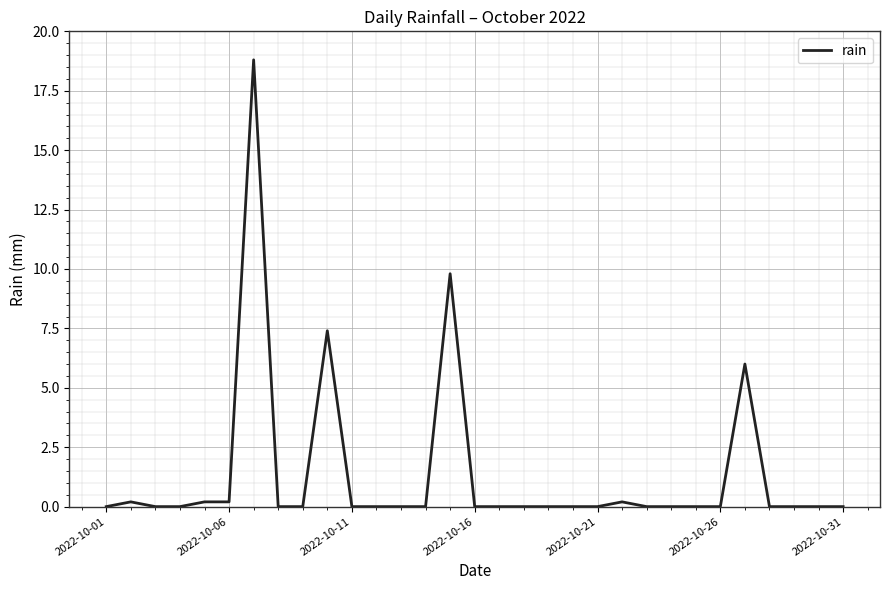

What is the difference between the maximum and minimum values?

18.8